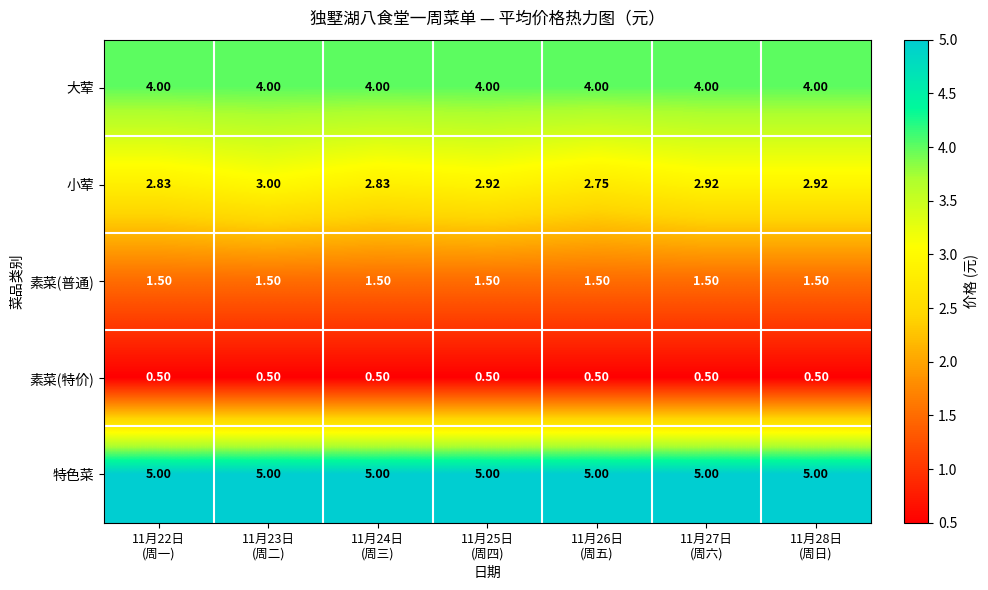

Rank the series by their average value, from highest to lowest.

特色菜, 大荤, 小荤, 素菜(普通), 素菜(特价)